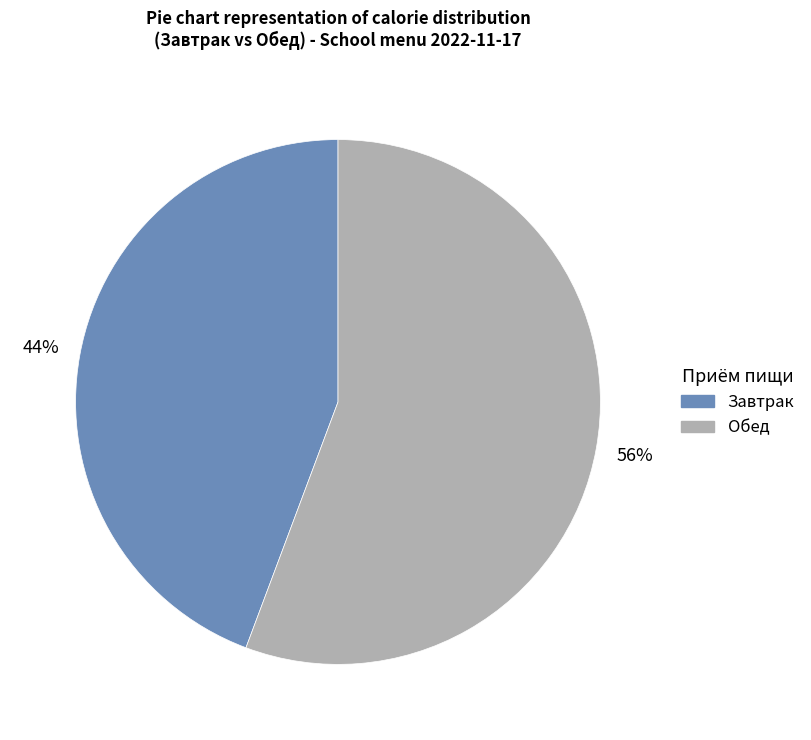

What is the ratio of the value at Завтрак to the value at Обед?

0.8